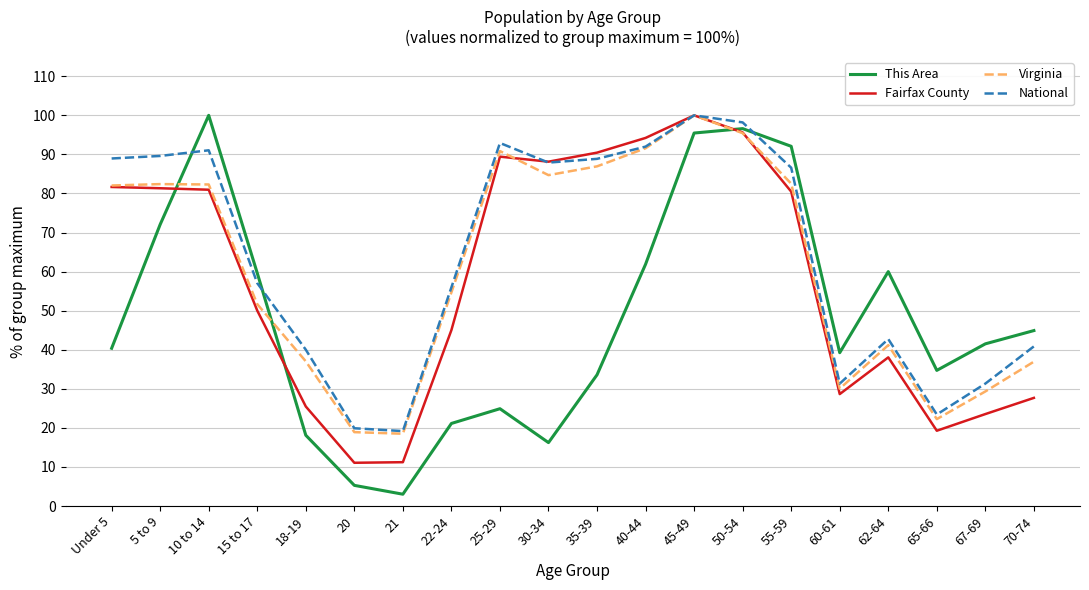

How many lines are shown in the chart?

4